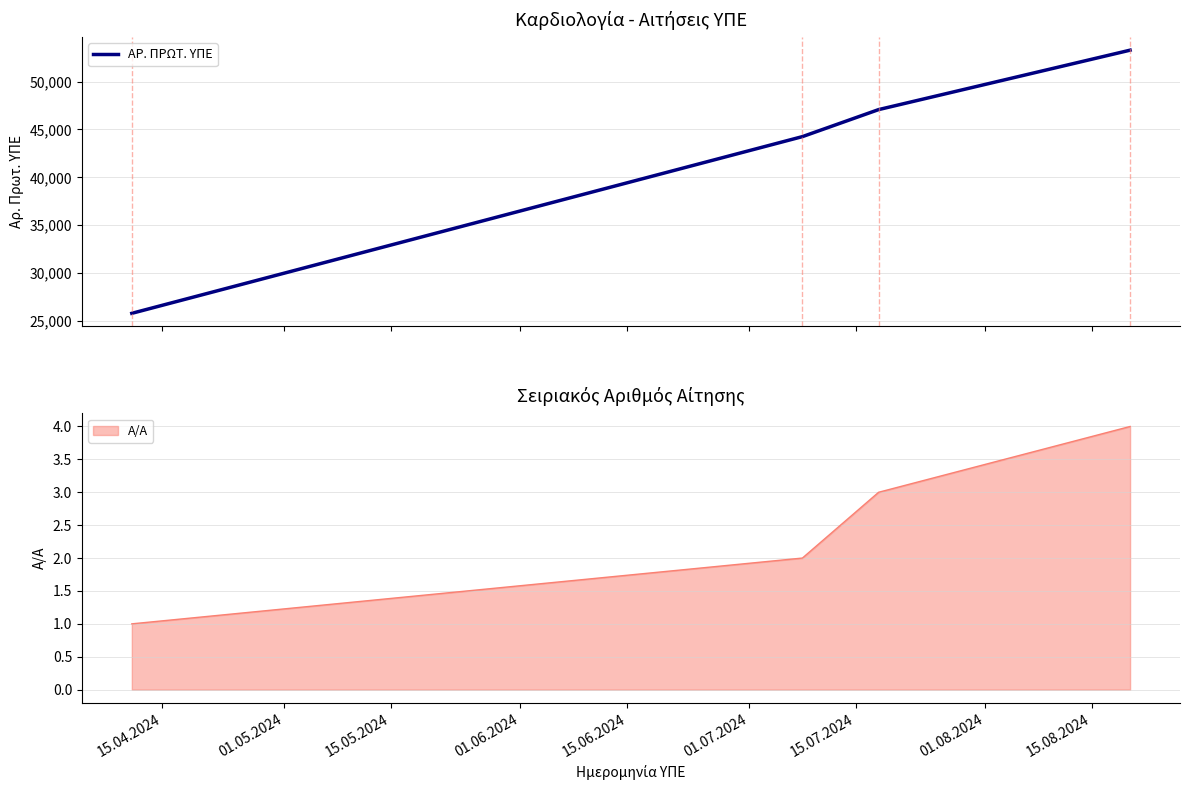

What is the value of the 1st point from the left?

25786